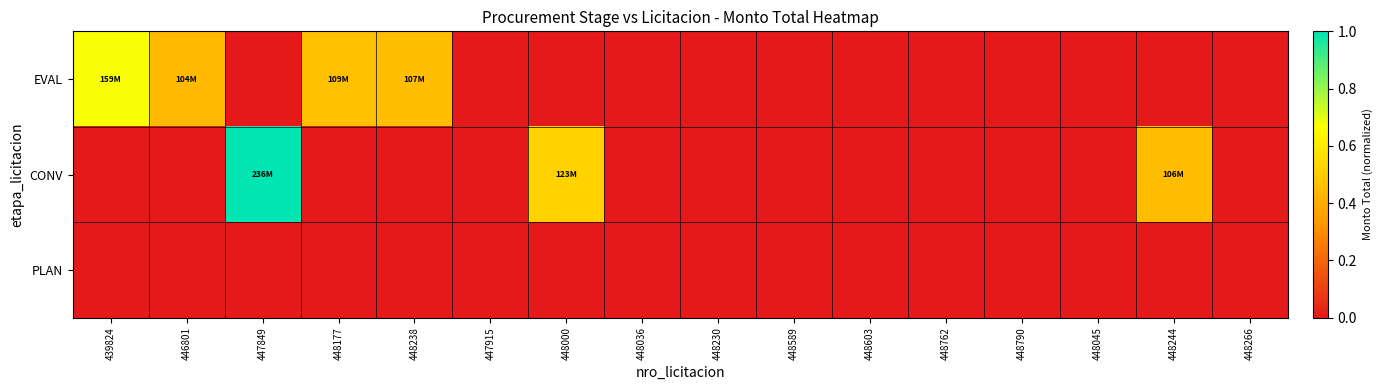

Which series has the widest spread of values?

CONV